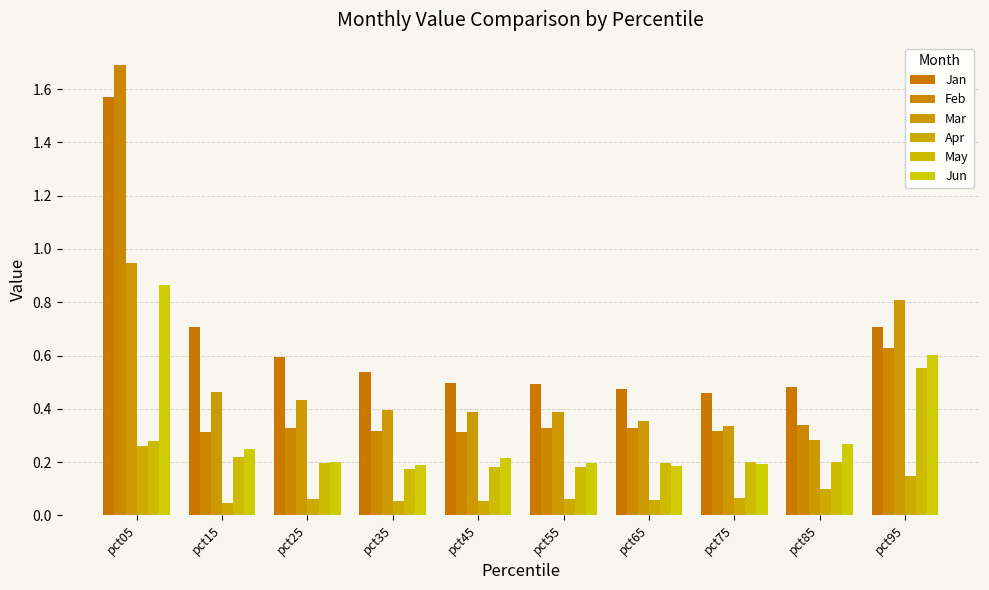

Is it true that May equals 0.2 at pct55?

True